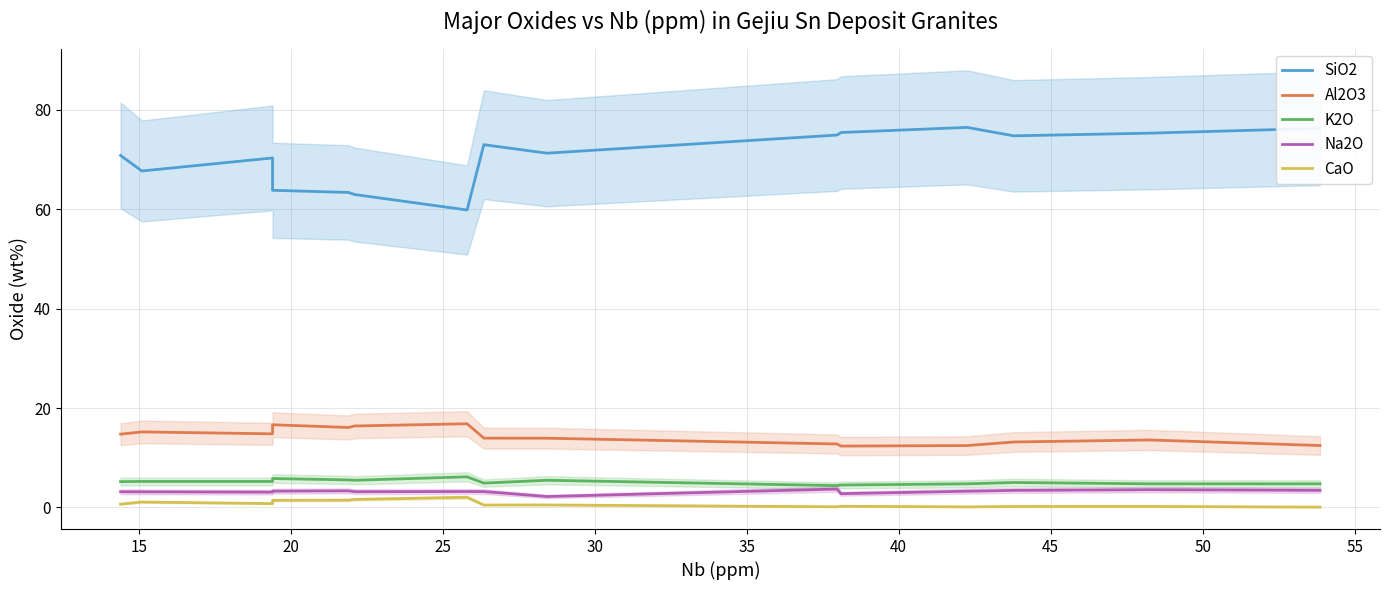

True or false: SiO2 and K2O cross at least once.

False